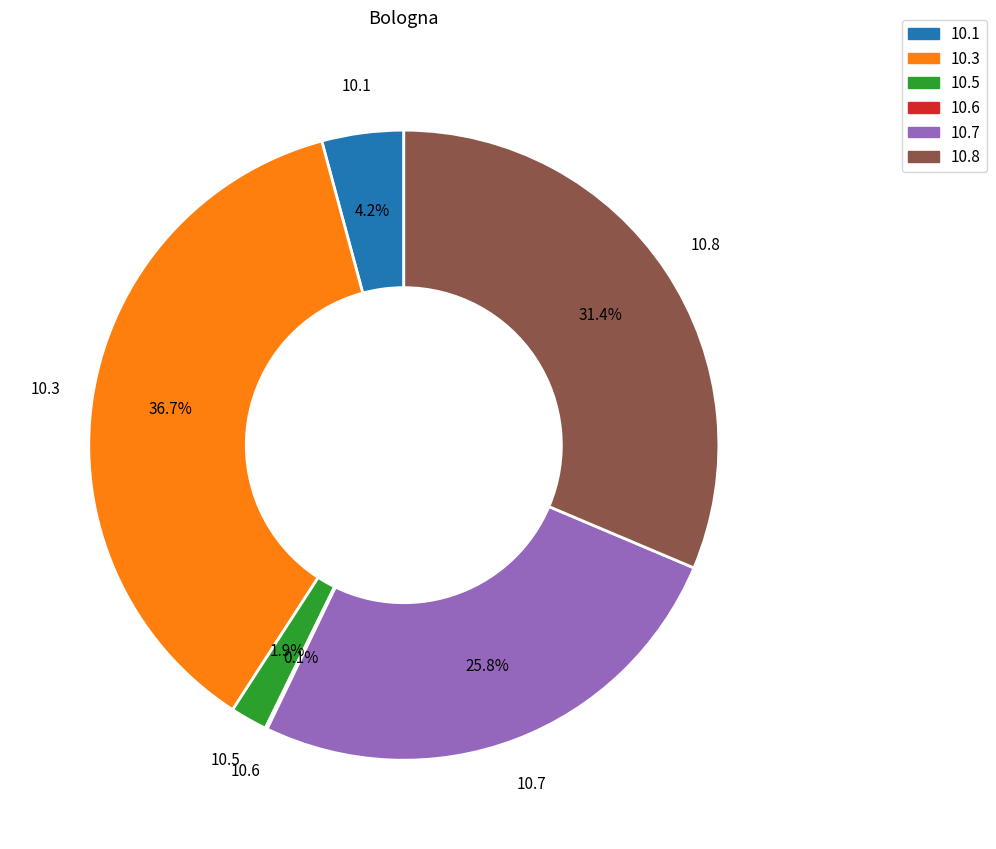

Does any single category account for the majority?

No